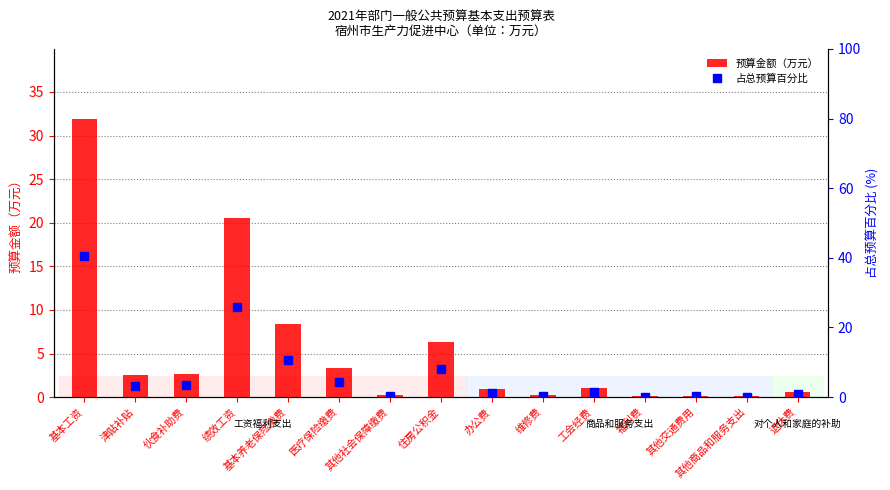

What is the average value of the 占总预算百分比 series?

6.7